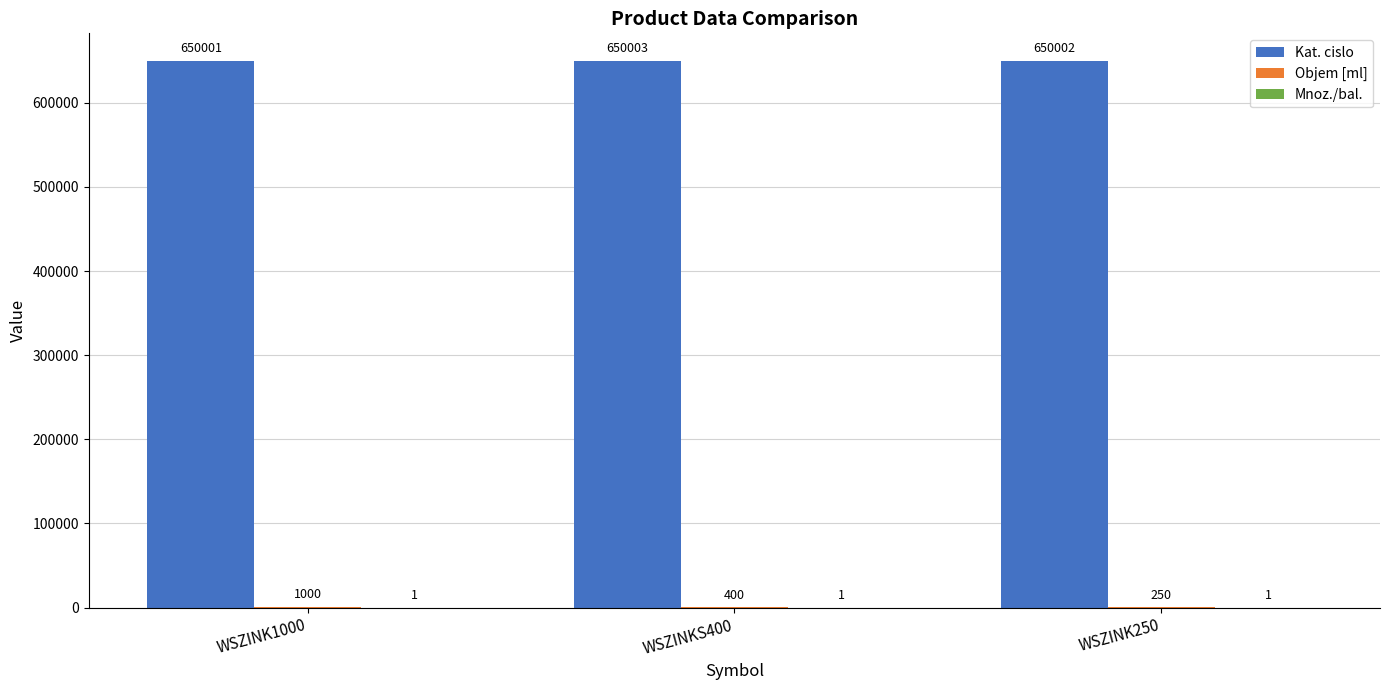

Is it true that Kat. cislo equals 141803 at WSZINK250?

False